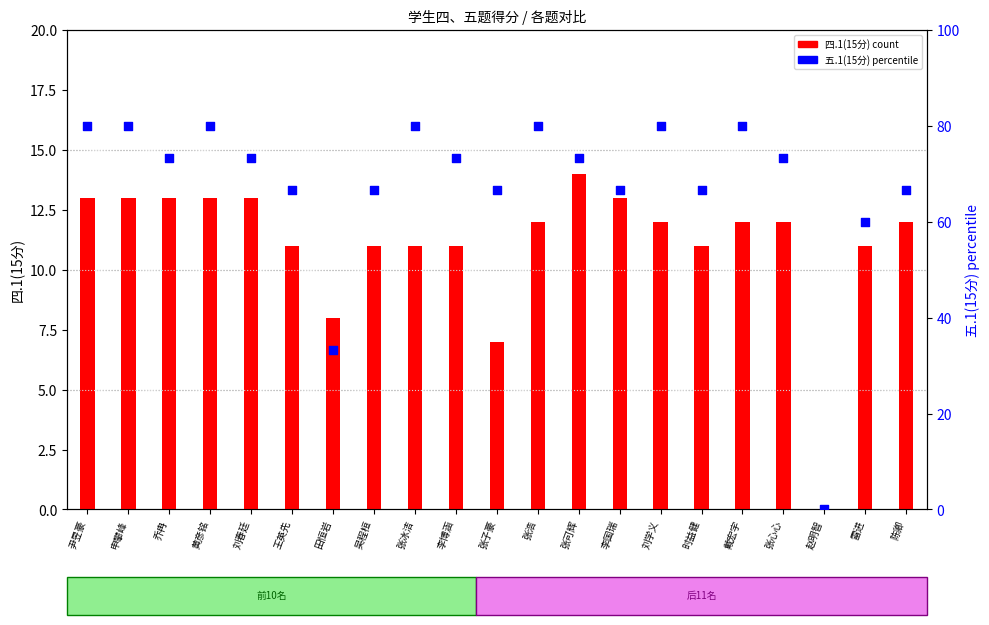

What are all the series names shown in the legend?

四.1(15分), 五.1(15分)